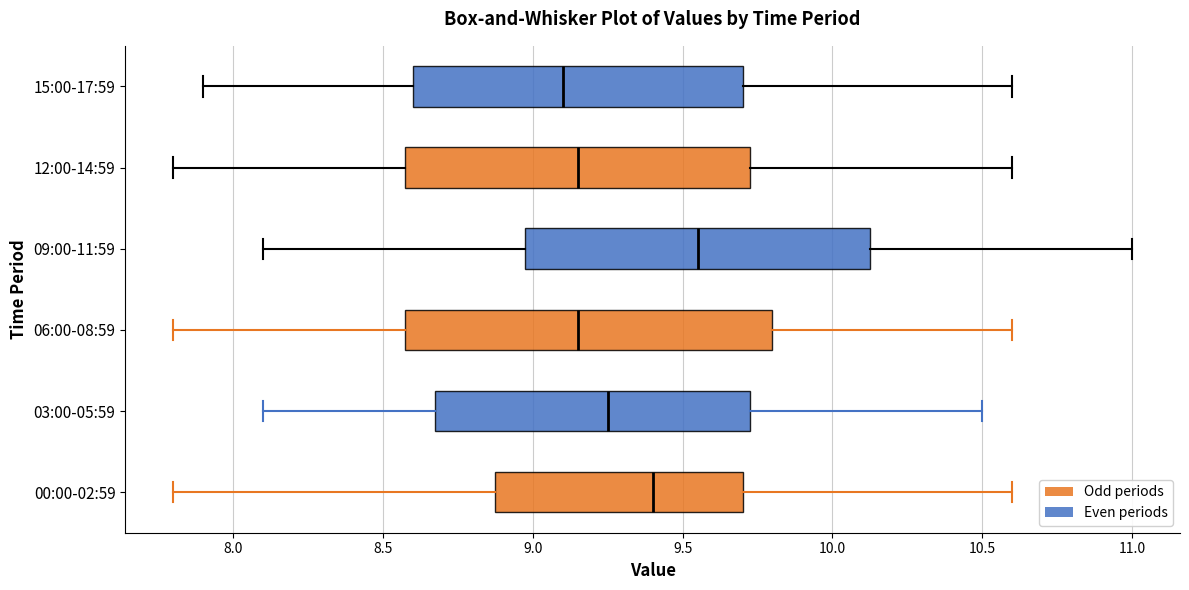

Where does the median line of the box for 03:00-05:59 sit on the x-axis? The values are not printed on the chart, so give them approximately, as read against the axis.

9.25